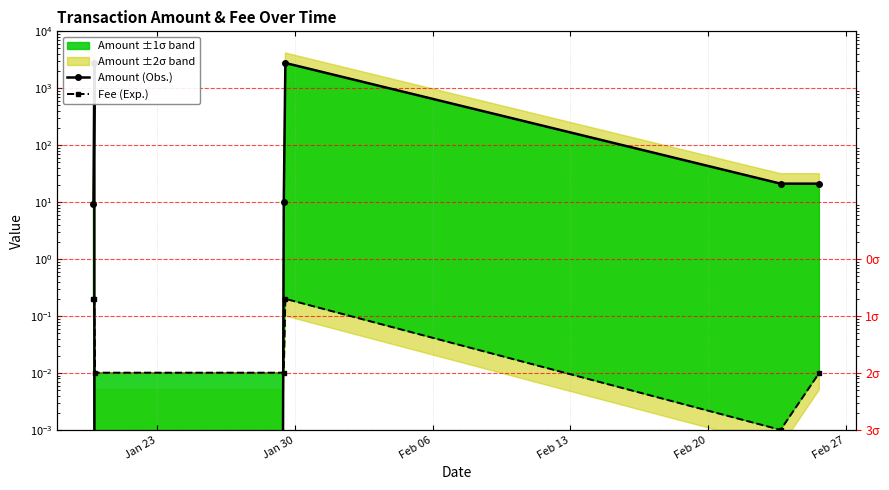

Which series has the widest spread of values?

Amount (Obs.)